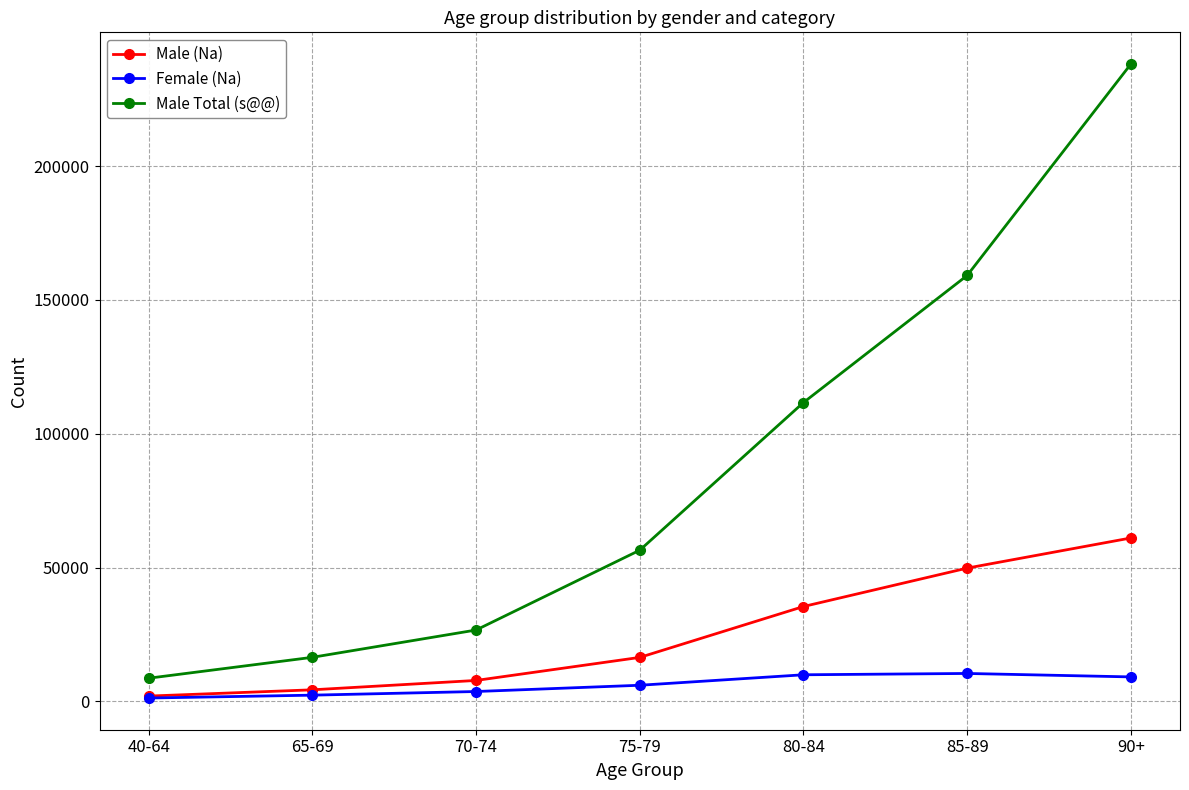

True or false: Male (Na) and Male Total (s@@) intersect in this chart.

False